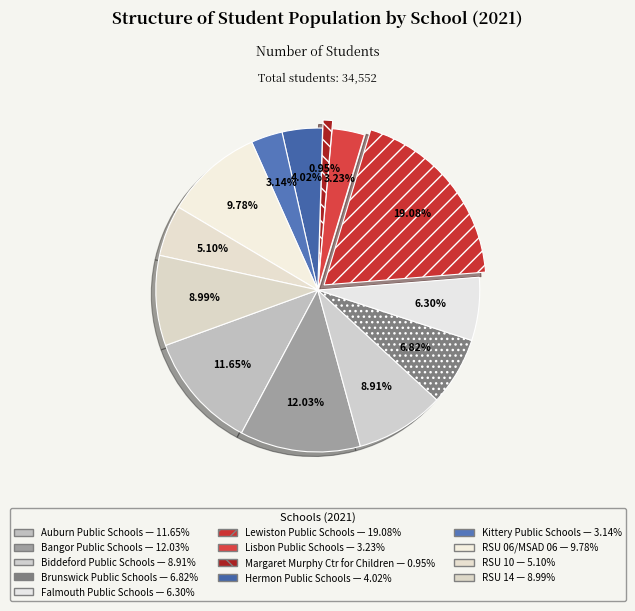

Is there a majority slice in this chart?

No